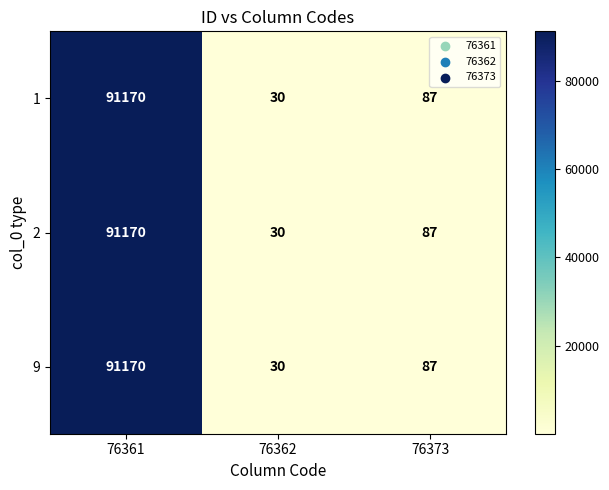

Where is 1 nearest to the value 45600?

76373